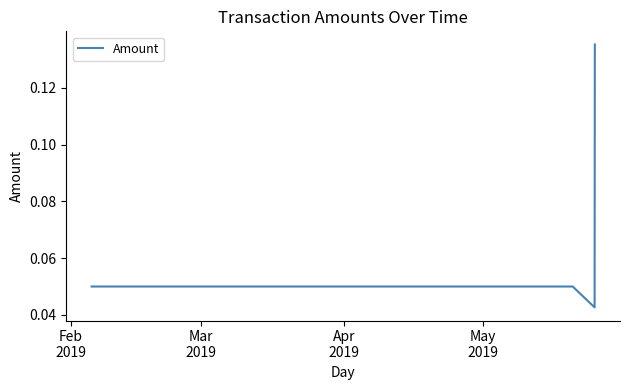

True or false: there are more than 2 points higher than both neighbors.

False